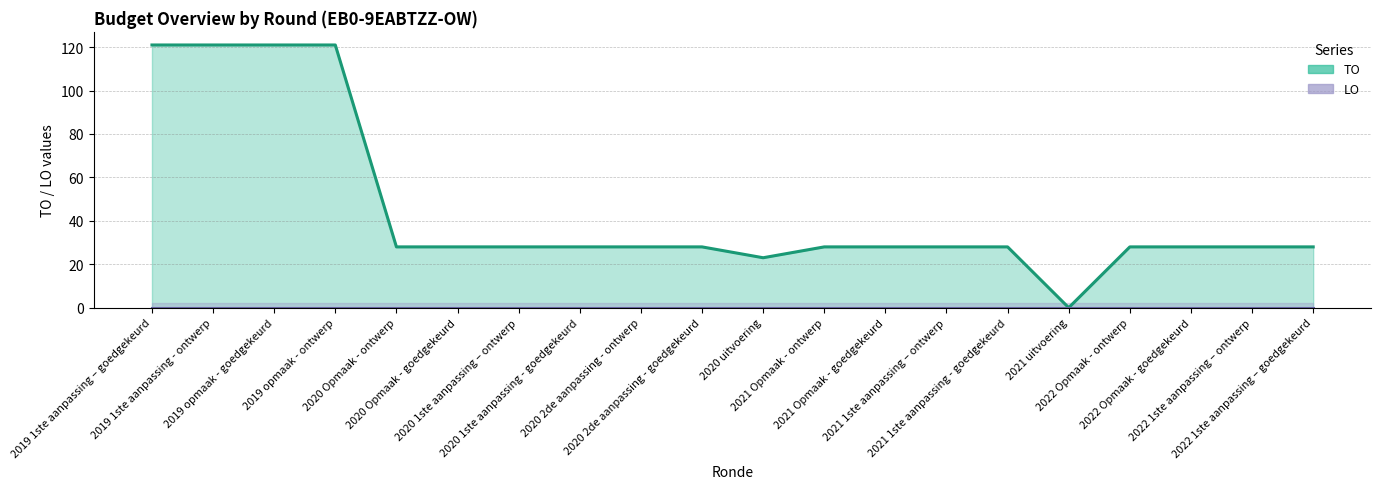

Count the number of categories in the chart.

20